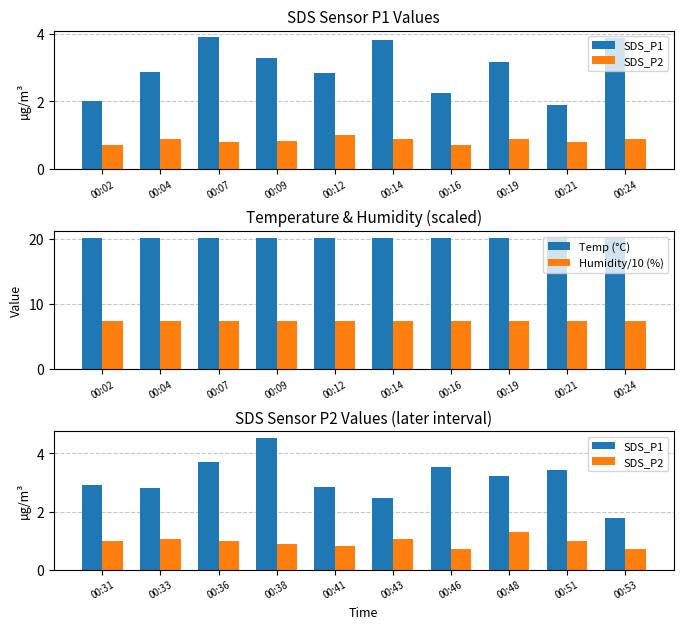

True or false: Temp (°C) has a value of 27.9 at 00:12.

False